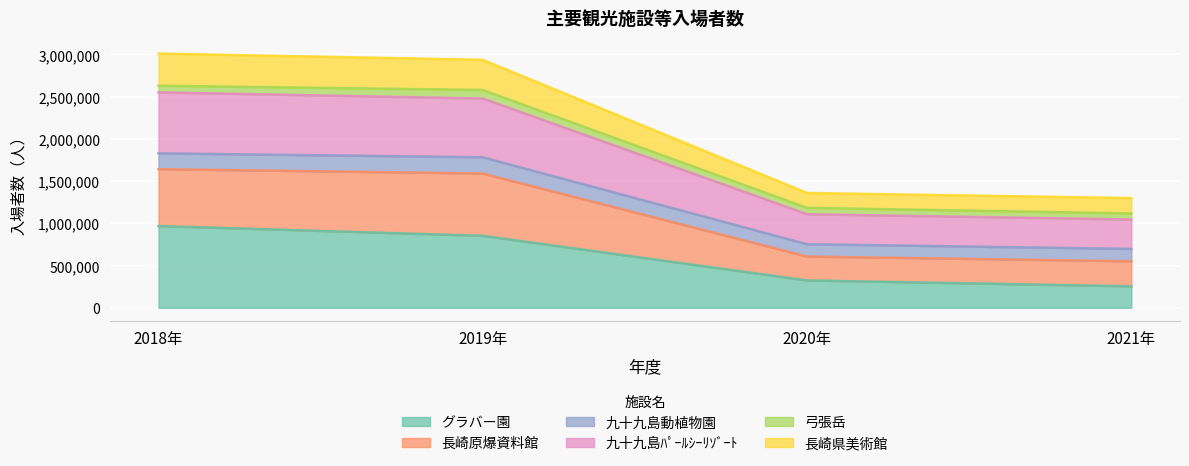

The value of グラバー園 at 2021年 is 104861. True or false?

False